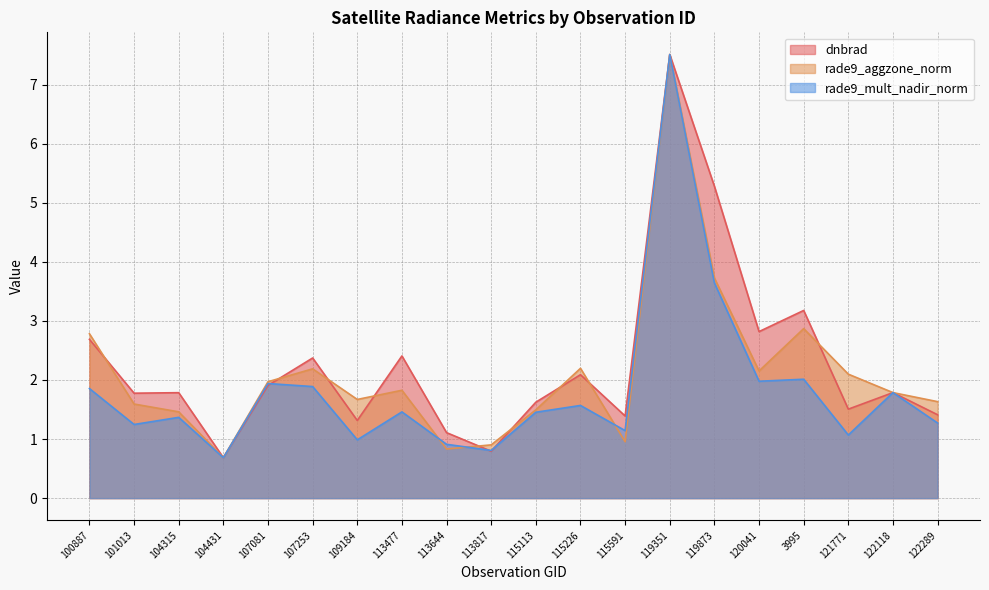

Where is the first local minimum for rade9_aggzone_norm?

104431